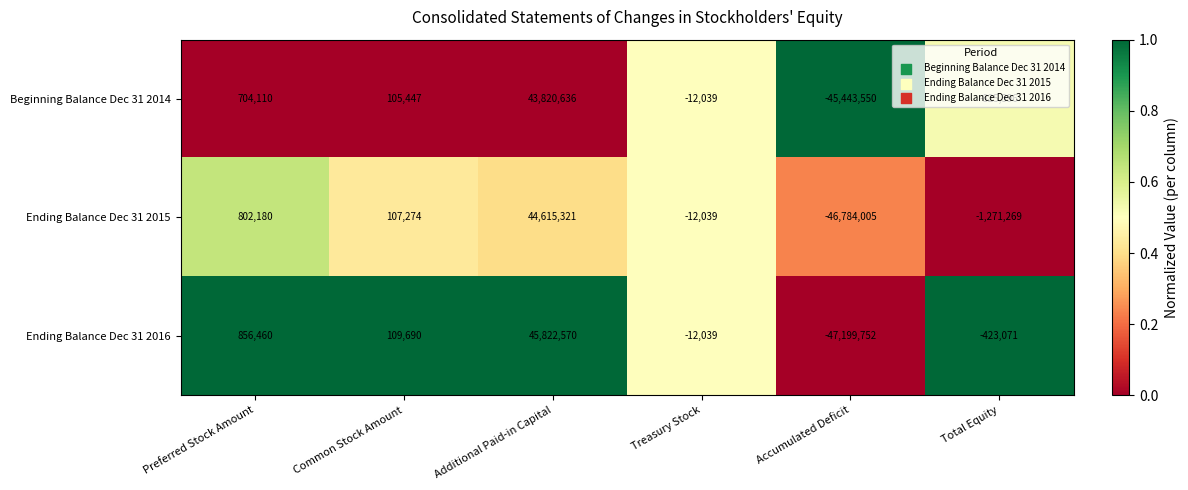

Which series has the largest total across all categories?

Ending Balance Dec 31 2016